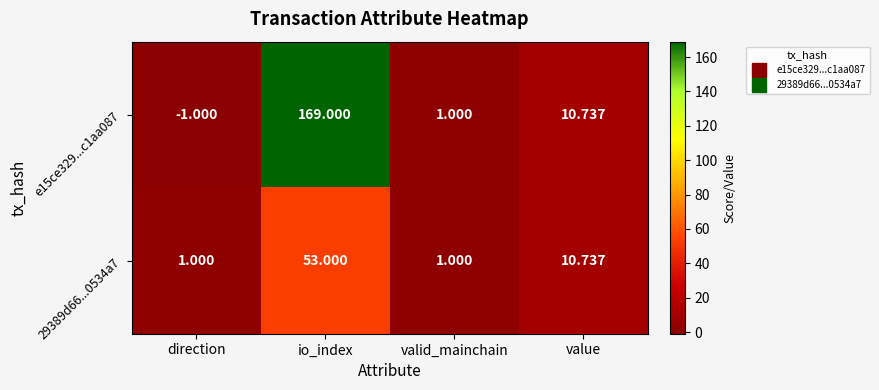

Where does the e15ce329...c1aa087 series first go above 10?

io_index